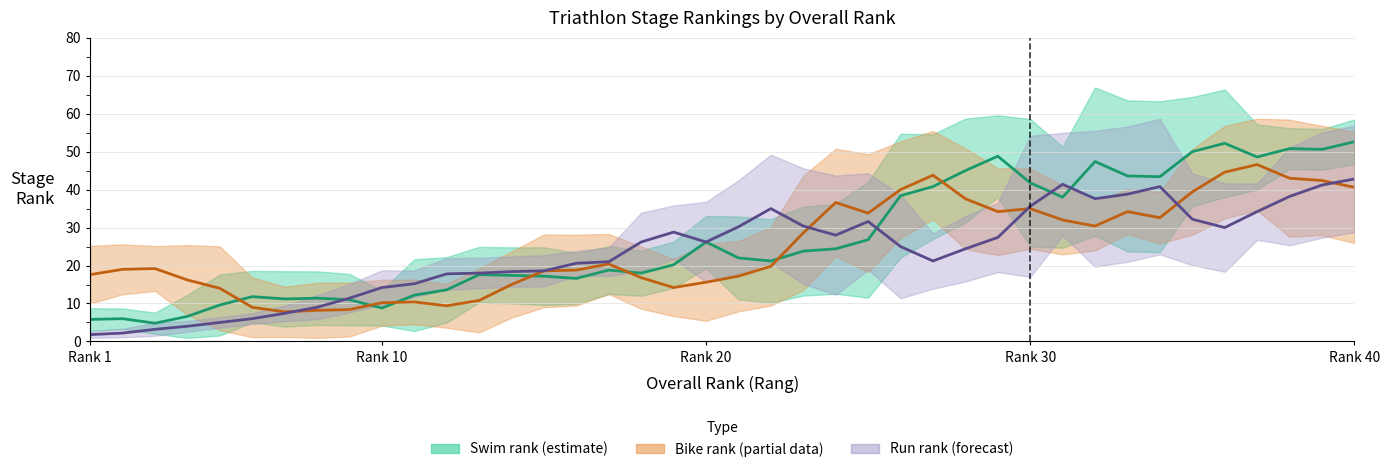

What is the average value of the Swim_rank series?

27